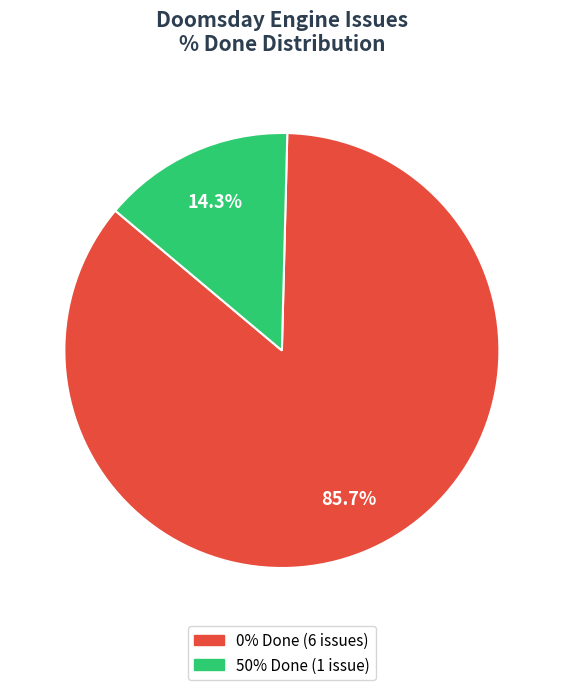

What portion of the pie excludes 50% Done (1 issue)?

85.7%